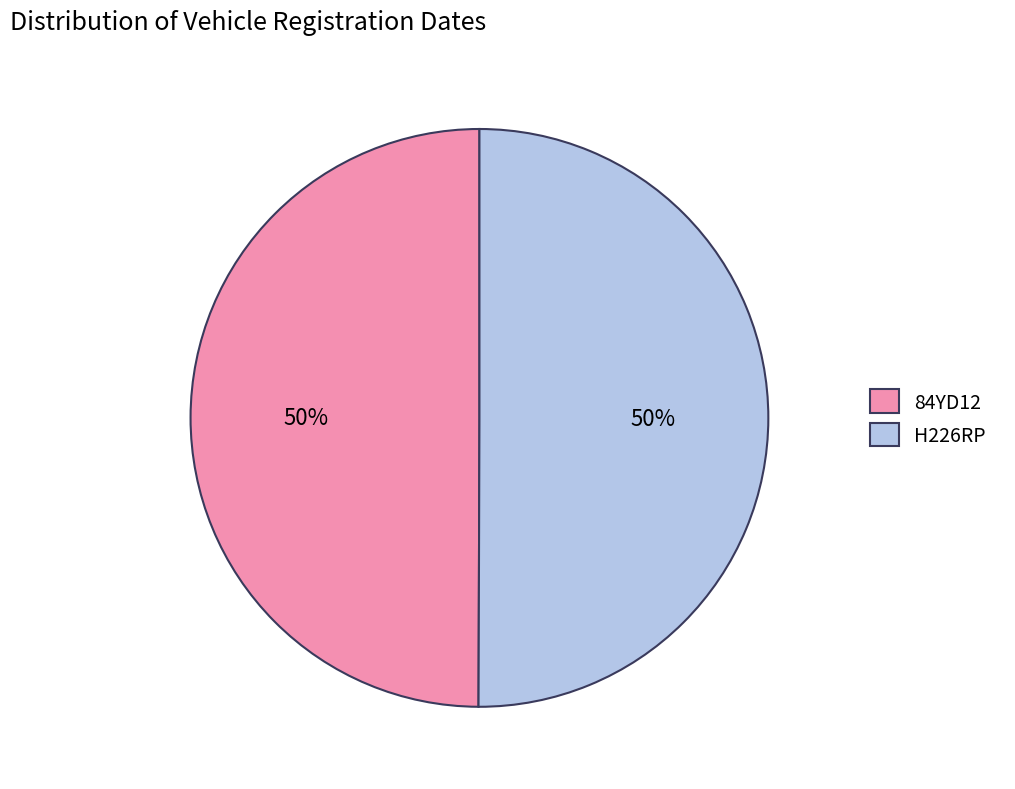

How many segments does this pie chart have?

2